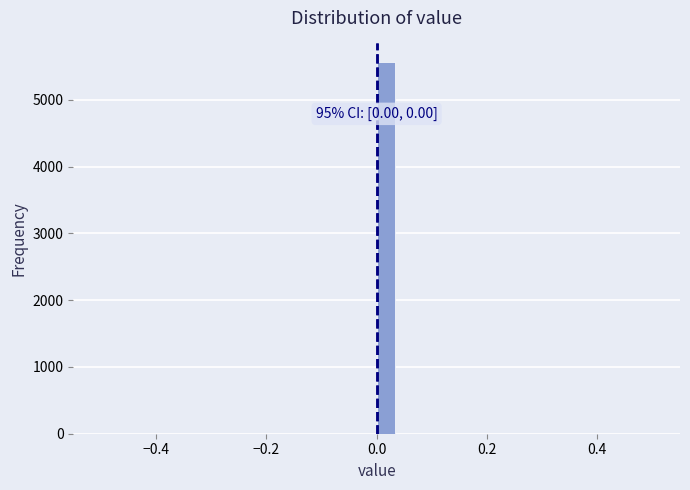

Read against the x-axis, roughly where is the centre of the tallest bar?

0.02